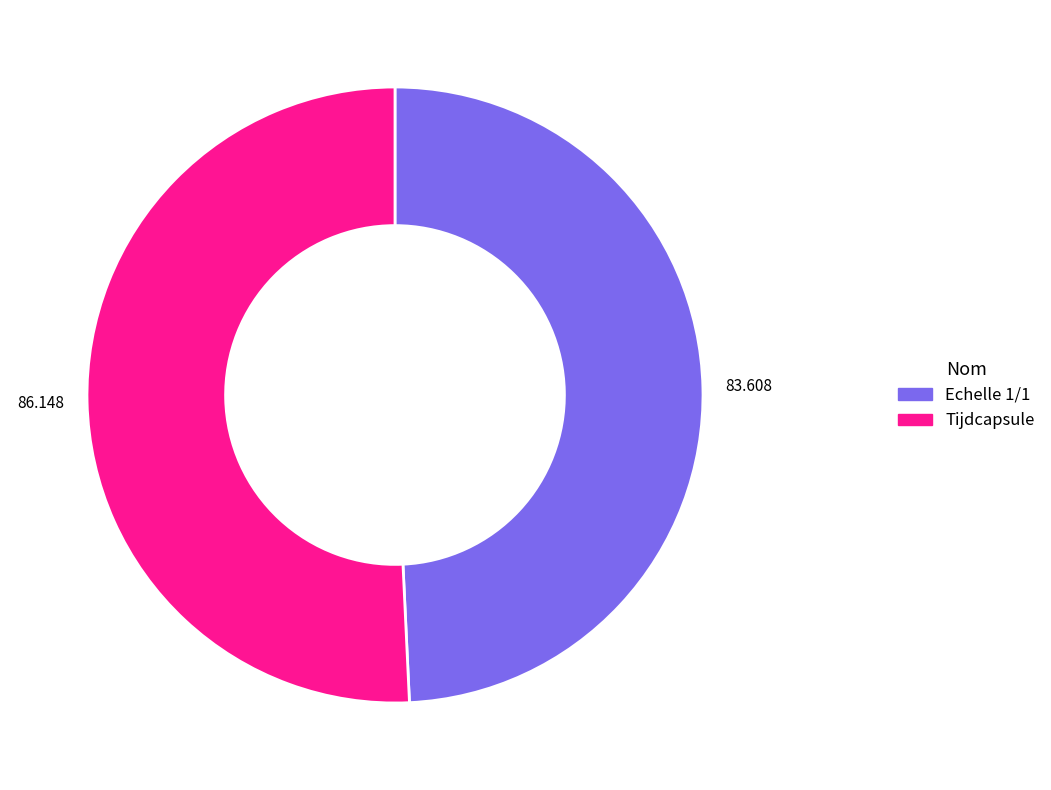

Is the sum of Tijdcapsule and Echelle 1/1 greater than half?

Yes